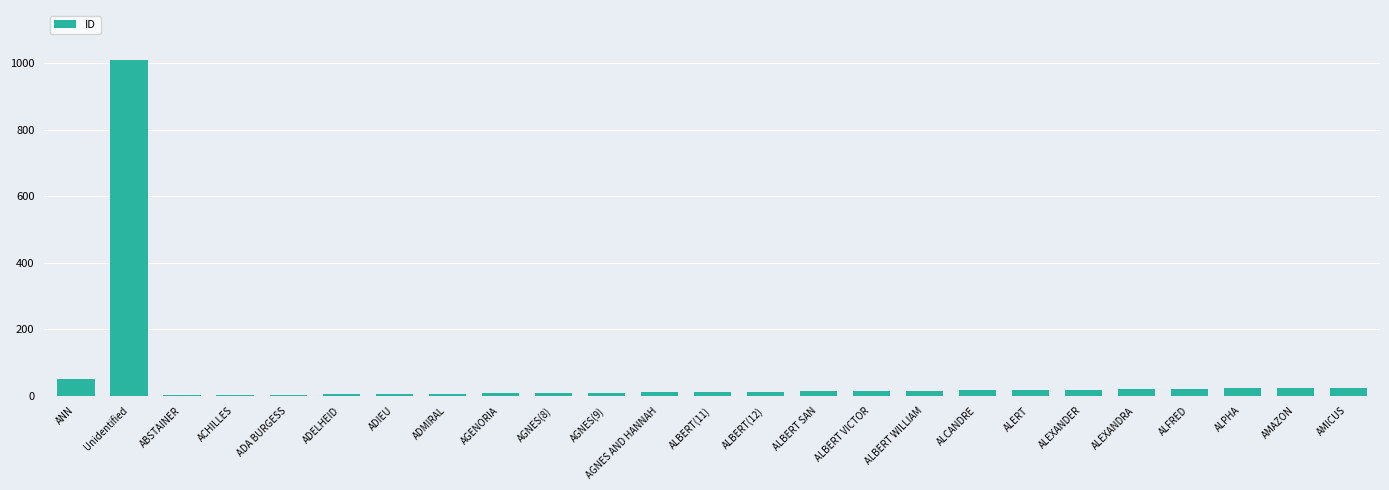

Approximately how many times larger is the value at AMICUS compared to ADA BURGESS?

8.0